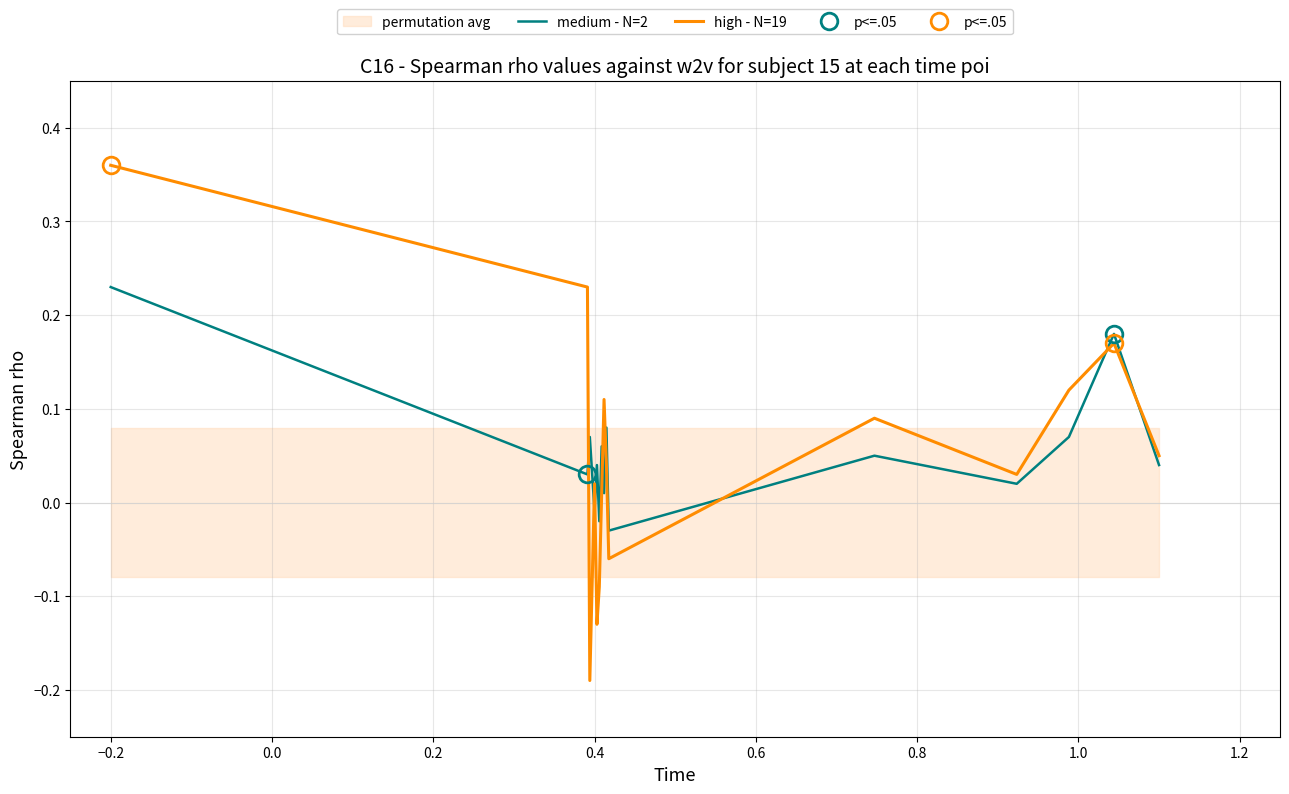

Which category has the highest value in the medium - N=2 series?

−0.2